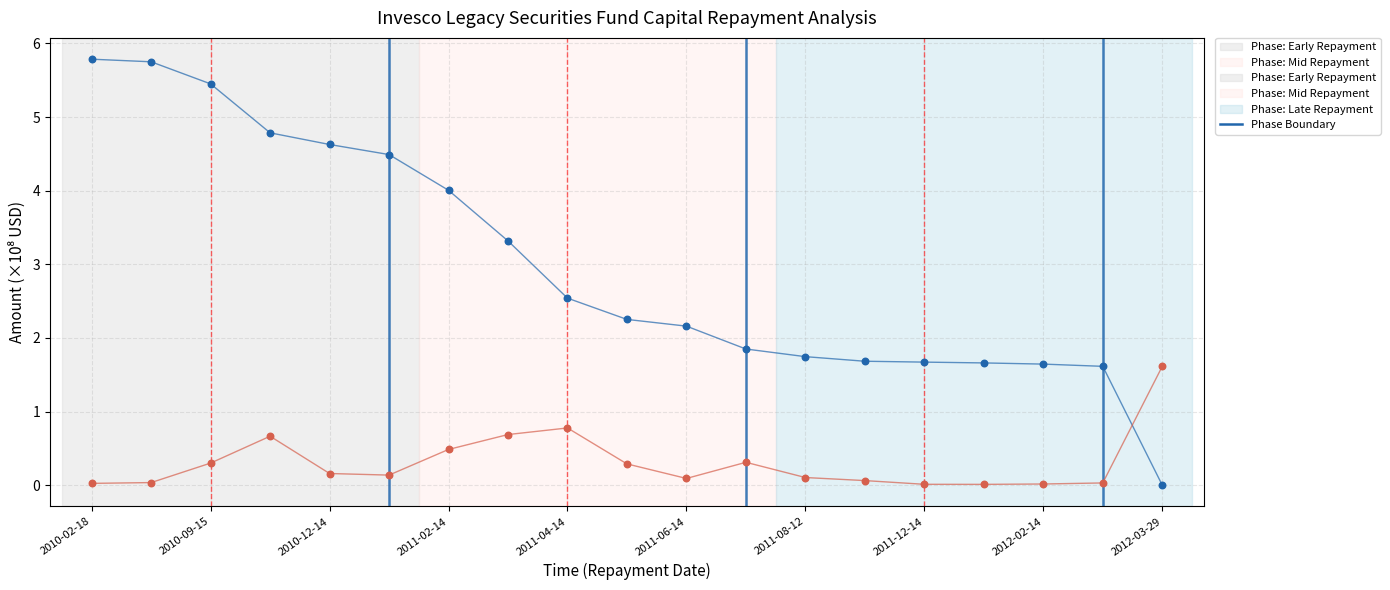

Across all data points, what is the range of Y values (max minus min)?

5.8